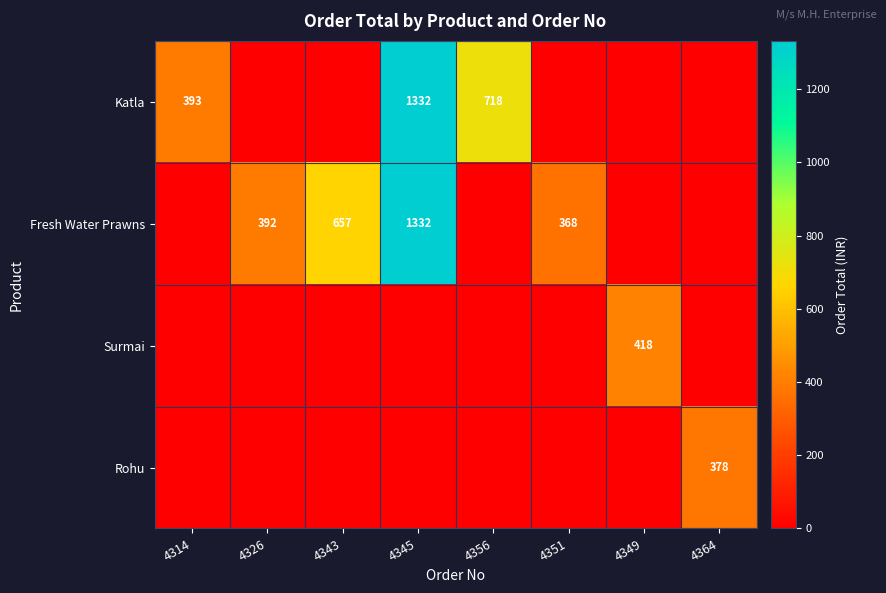

The Rohu series shows 378 at 4364. True or false?

True